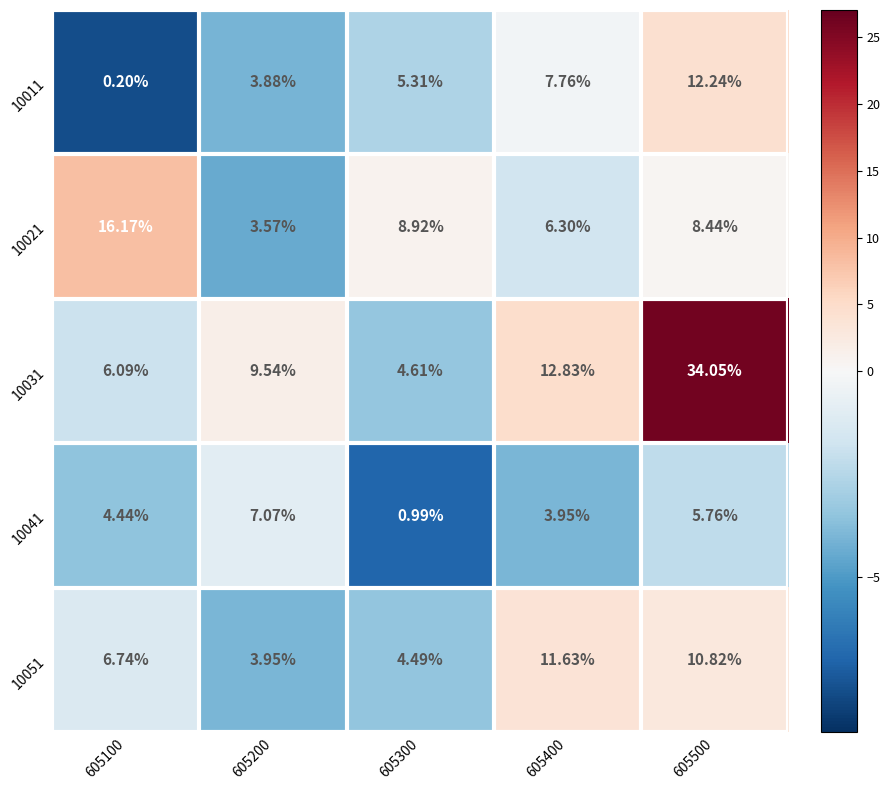

Which series has the largest total across all categories?

10031